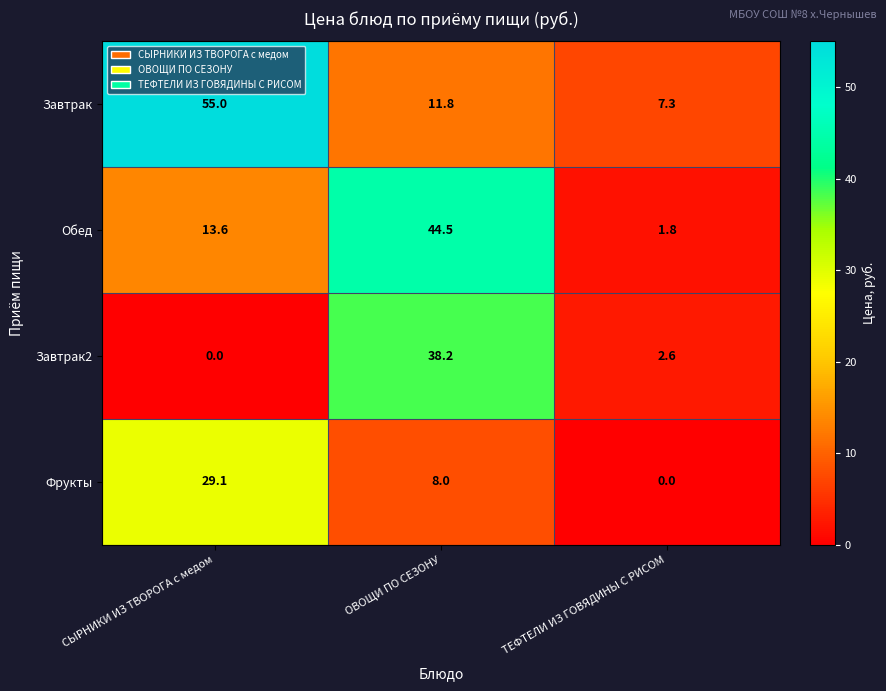

What is the difference between the highest and lowest values at СЫРНИКИ ИЗ ТВОРОГА с медом?

55.0